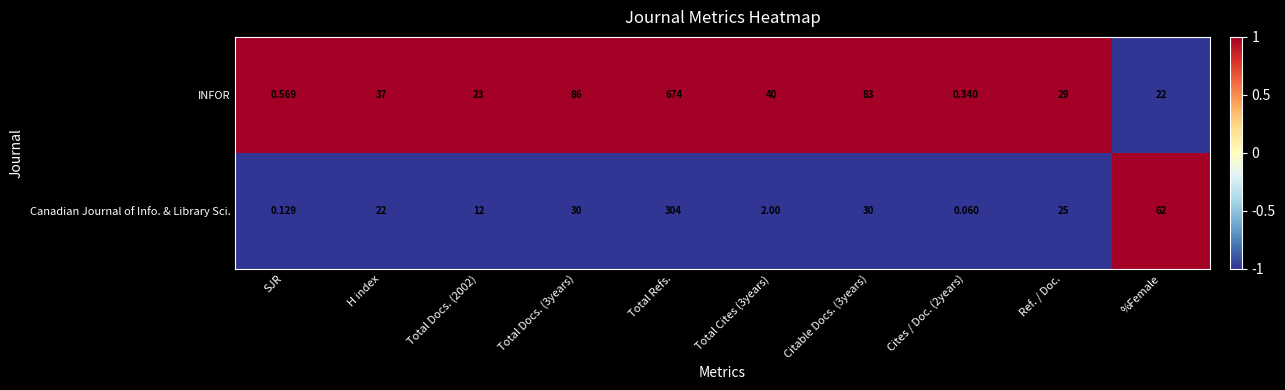

Which series has the largest total across all categories?

INFOR